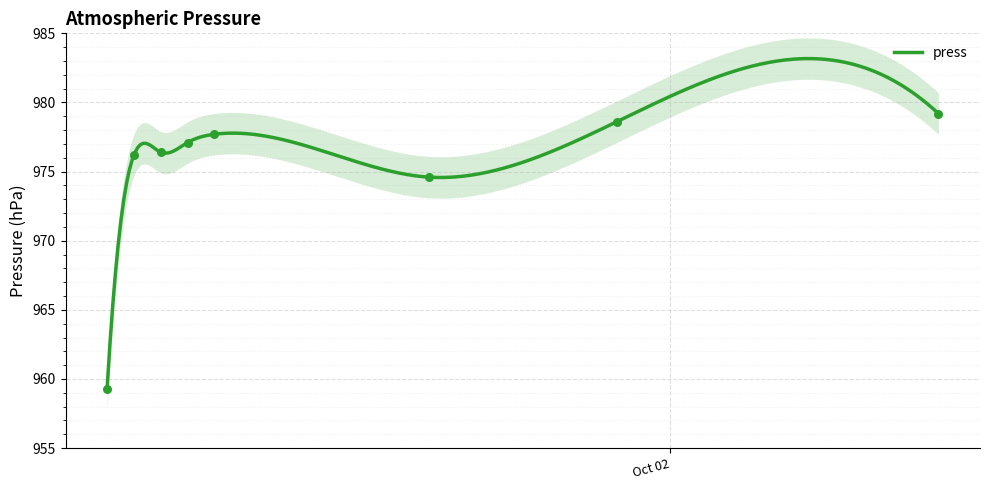

Between 2021-10-02 10:00 and 2021-10-01 03:00, which is larger?

2021-10-02 10:00